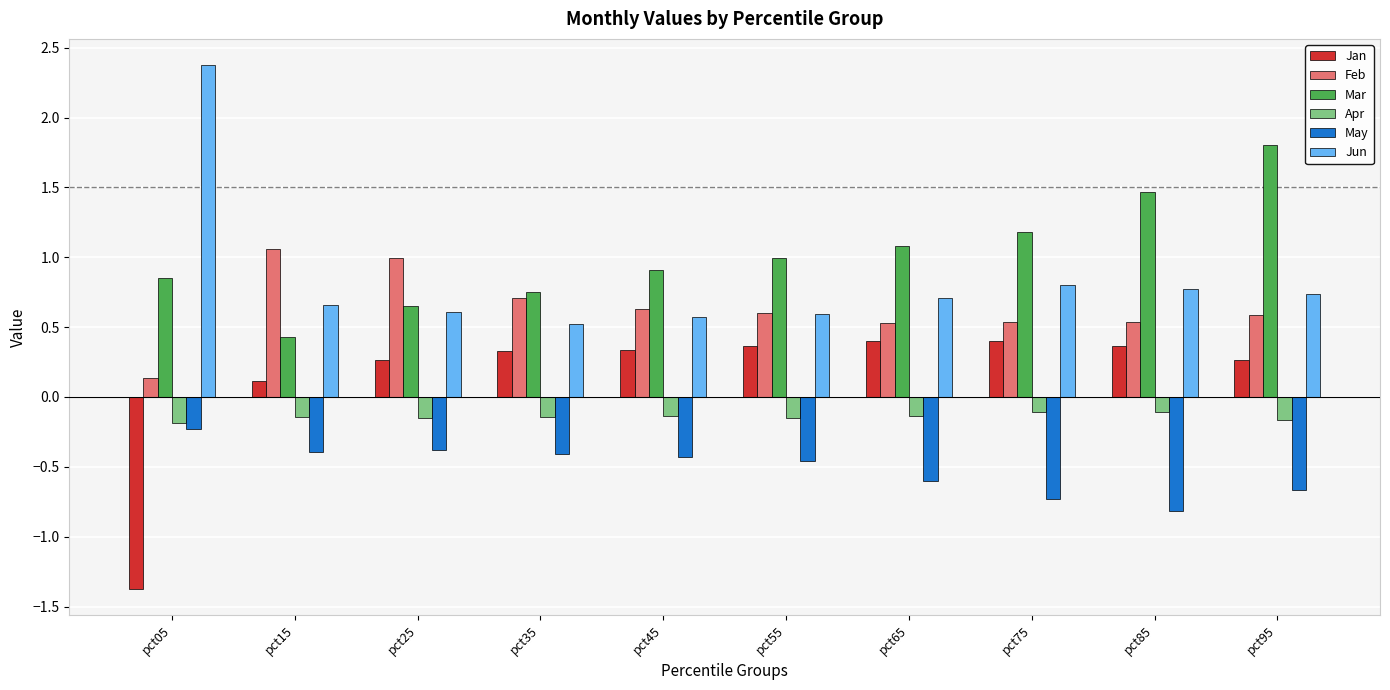

What value does the Feb series have at pct55?

0.6